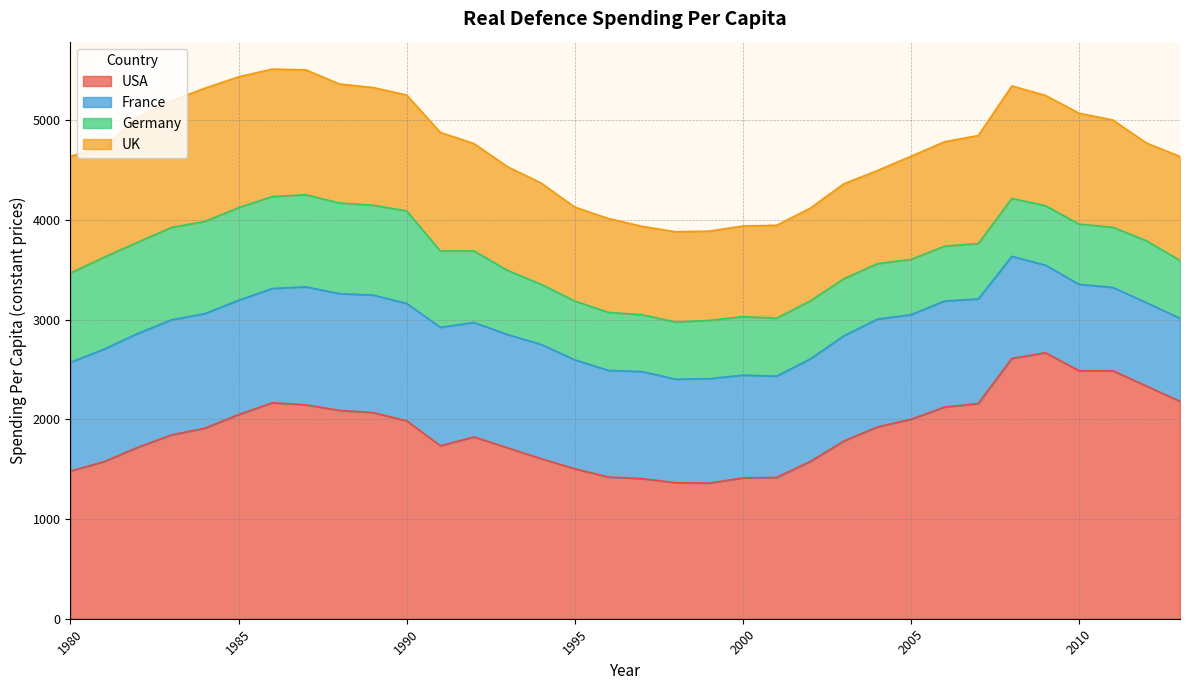

What is the total value across all series at 2012?

4773.3